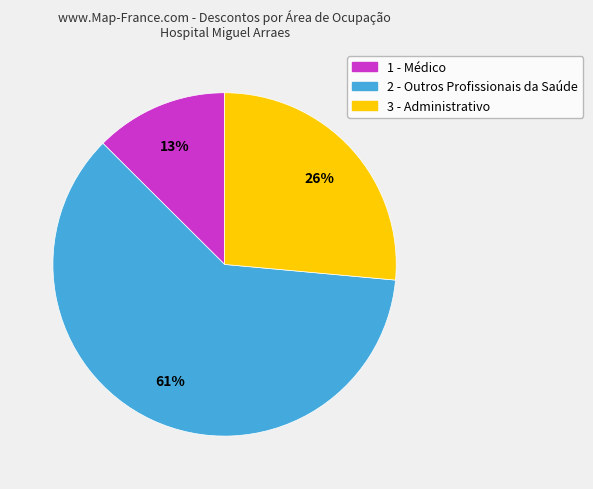

Is there any slice that represents more than half of the pie?

Yes